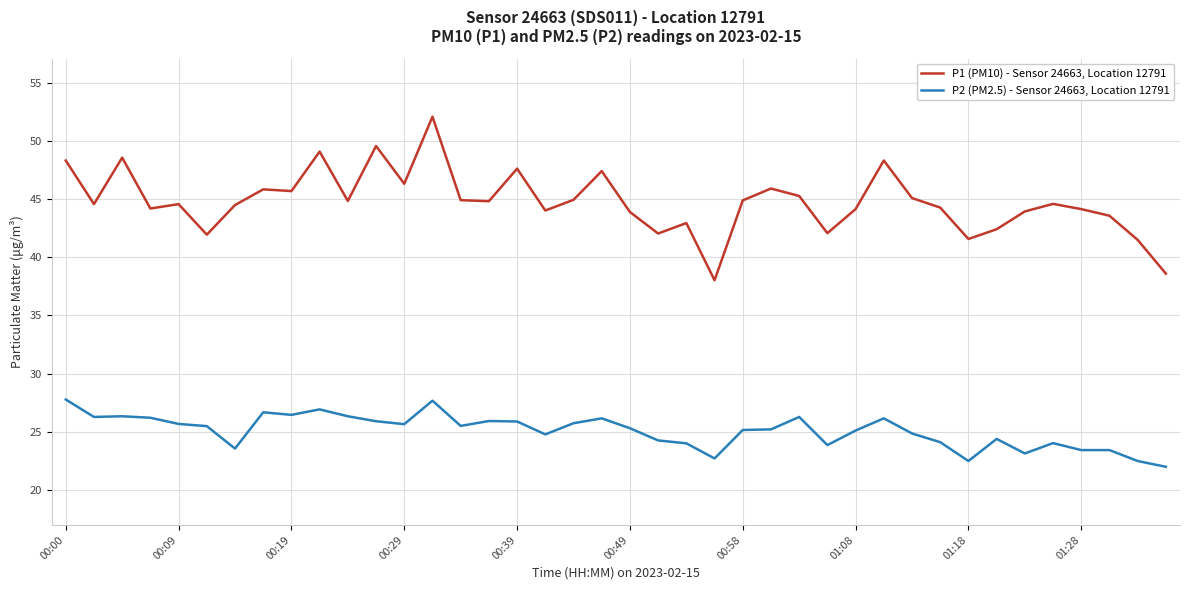

True or false: P2 (PM2.5) - Sensor 24663, Location 12791 and P1 (PM10) - Sensor 24663, Location 12791 intersect in this chart.

False